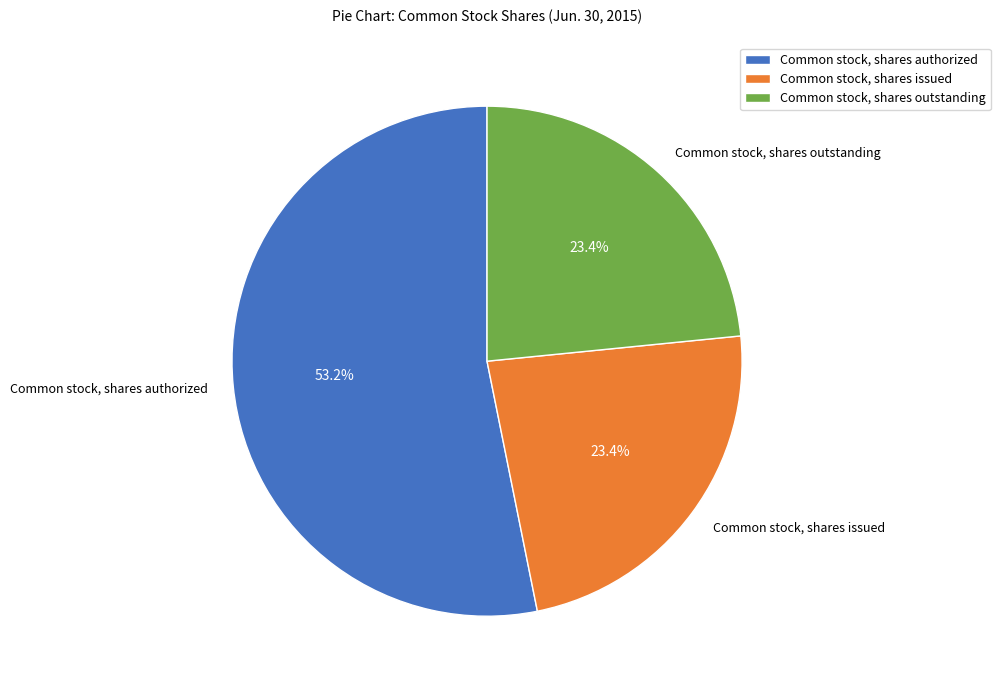

To the nearest percent, what is the difference between the Common stock, shares authorized and Common stock, shares issued slice percentages?

30%